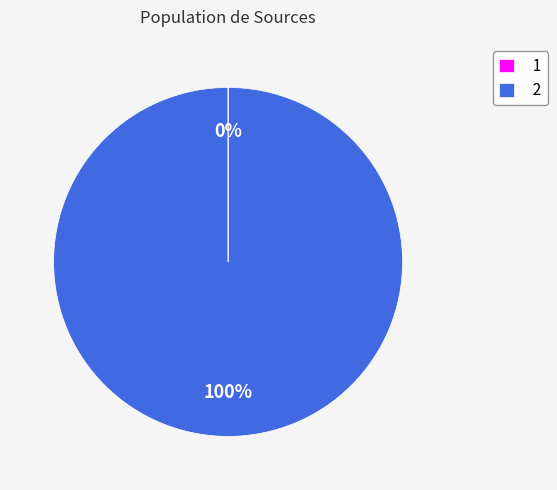

Is there a majority slice in this chart?

Yes